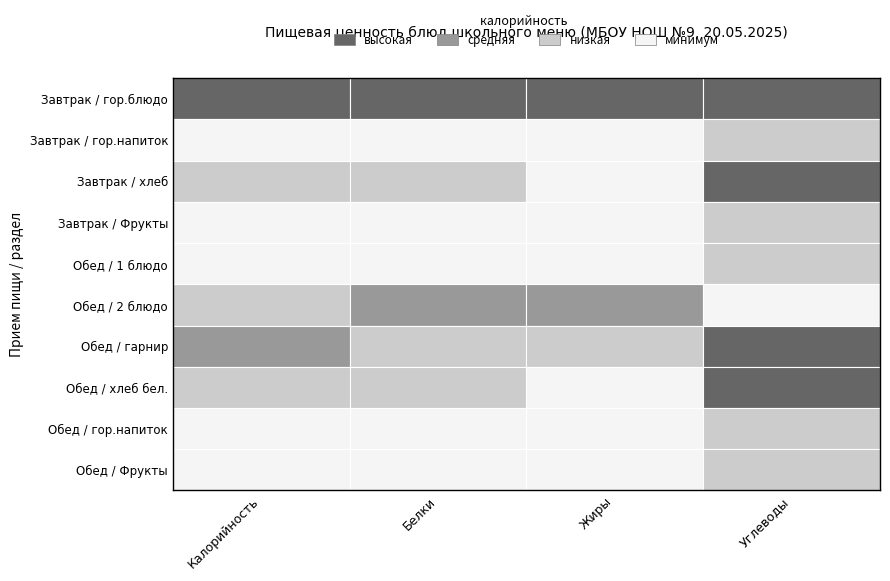

True or false: Обед / 2 блюдо has a value of 4.3 at Завтрак / хлеб.

False